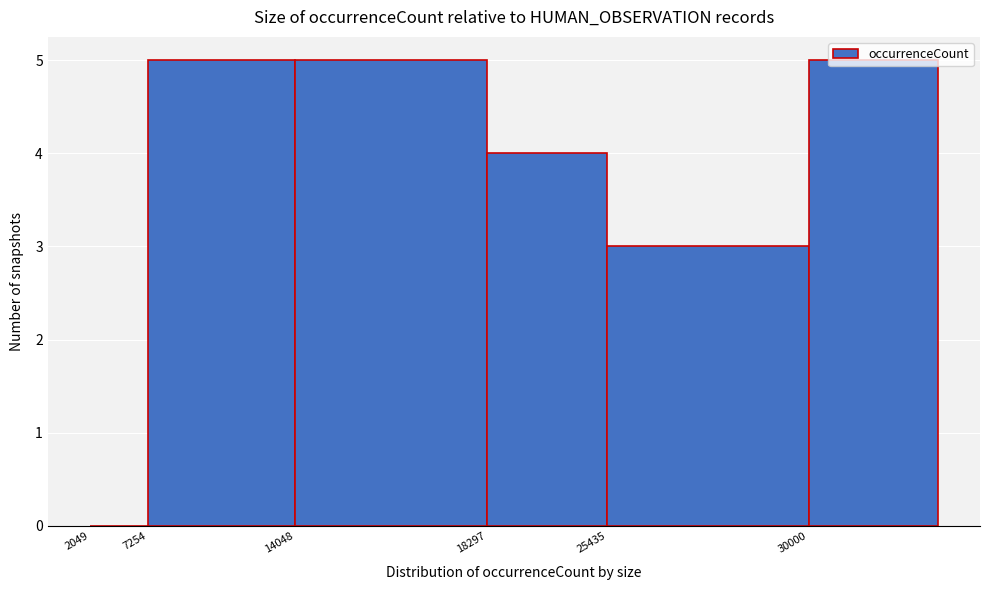

What is the change in value from 2049 to 14048?

+5